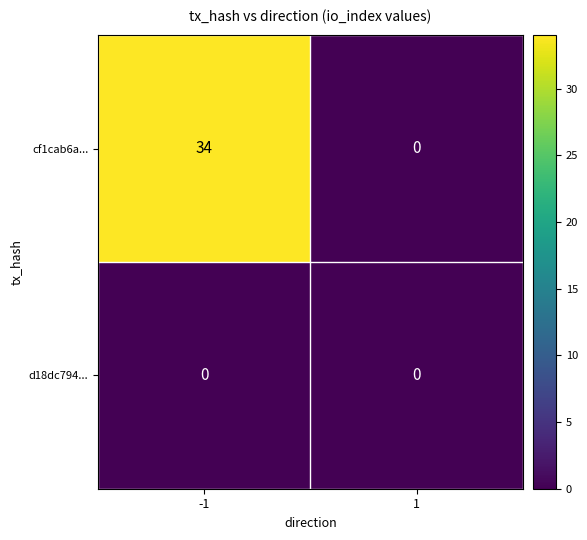

Reading left to right, extract all data points from this chart.

cf1cab6a...: 34	0
d18dc794...: 0	0